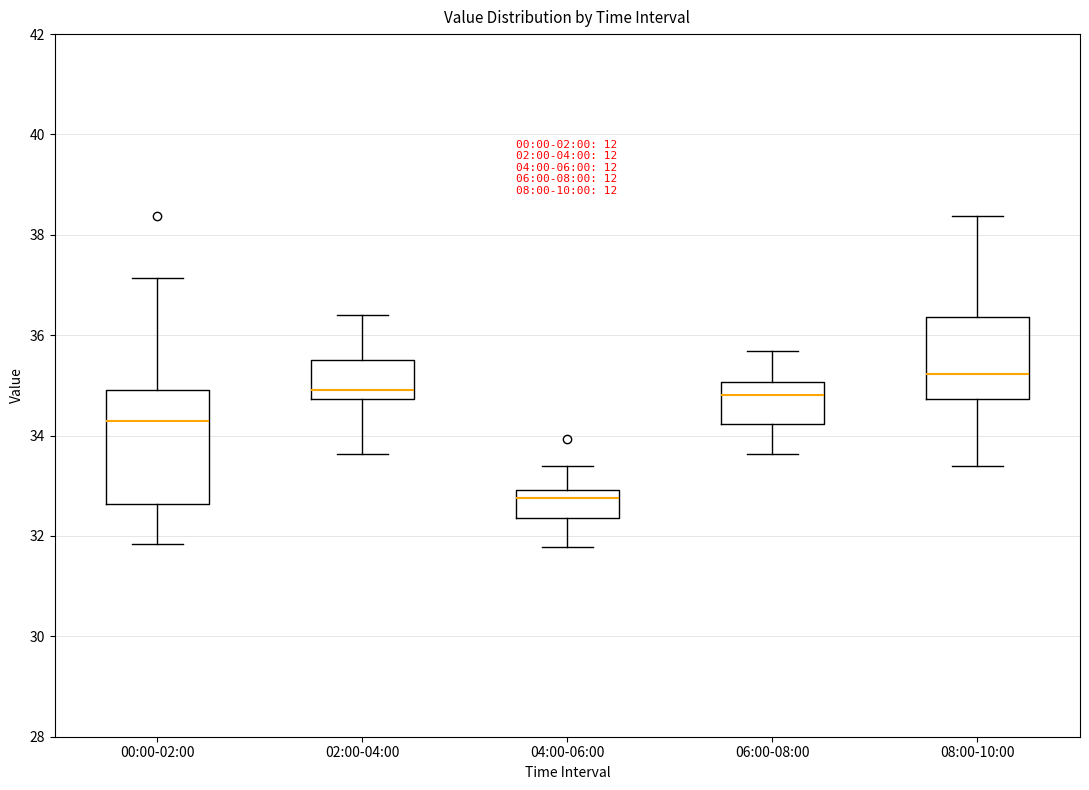

Reading left to right, transcribe this box plot: for each box, give where its median line is, the range the box spans, and where its two whiskers end, as read against the y-axis. The values are not printed on the chart, so give them approximately, as read against the axis.

00:00-02:00: median 34.2, box 32.6 to 35.0, whiskers 31.8 to 37.2
02:00-04:00: median 35.0, box 34.8 to 35.6, whiskers 33.6 to 36.4
04:00-06:00: median 32.8, box 32.4 to 33.0, whiskers 31.8 to 33.4
06:00-08:00: median 34.8, box 34.2 to 35.0, whiskers 33.6 to 35.6
08:00-10:00: median 35.2, box 34.8 to 36.4, whiskers 33.4 to 38.4